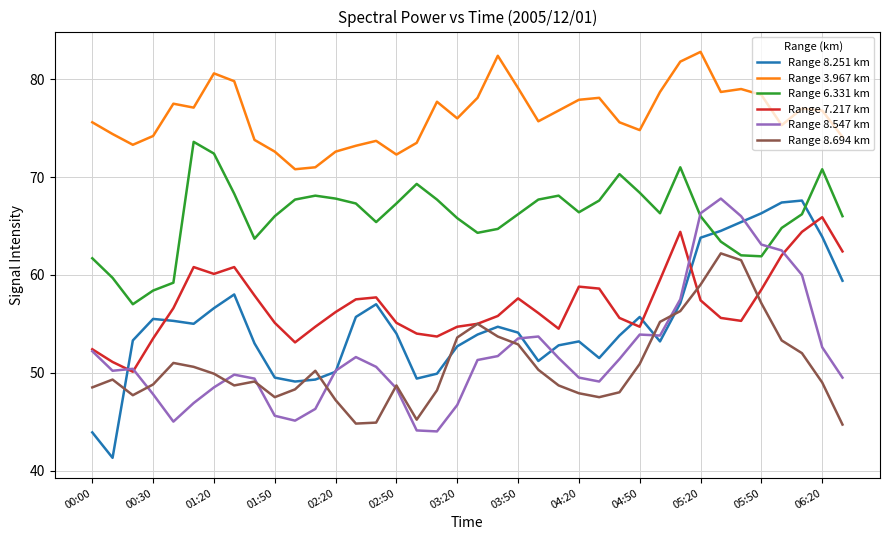

True or false: Range 6.331 km and Range 8.251 km cross at least once.

True